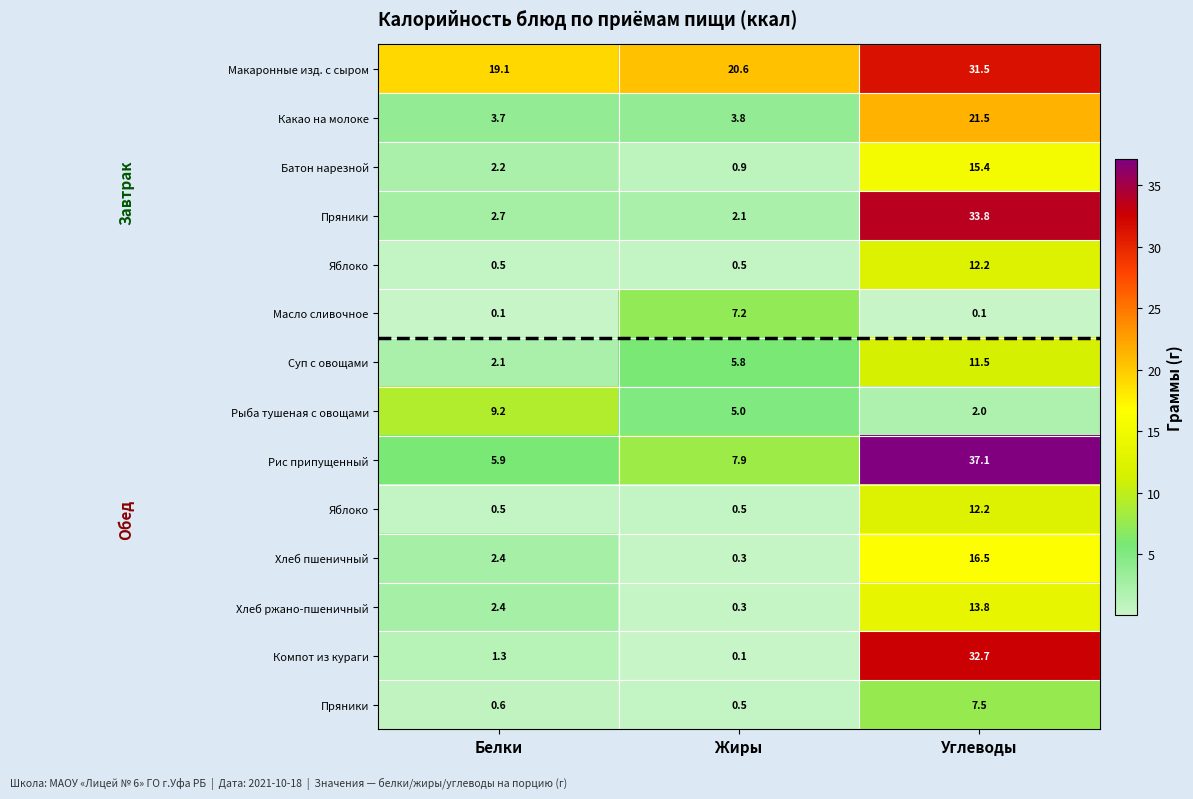

Count the number of data series in this chart.

14